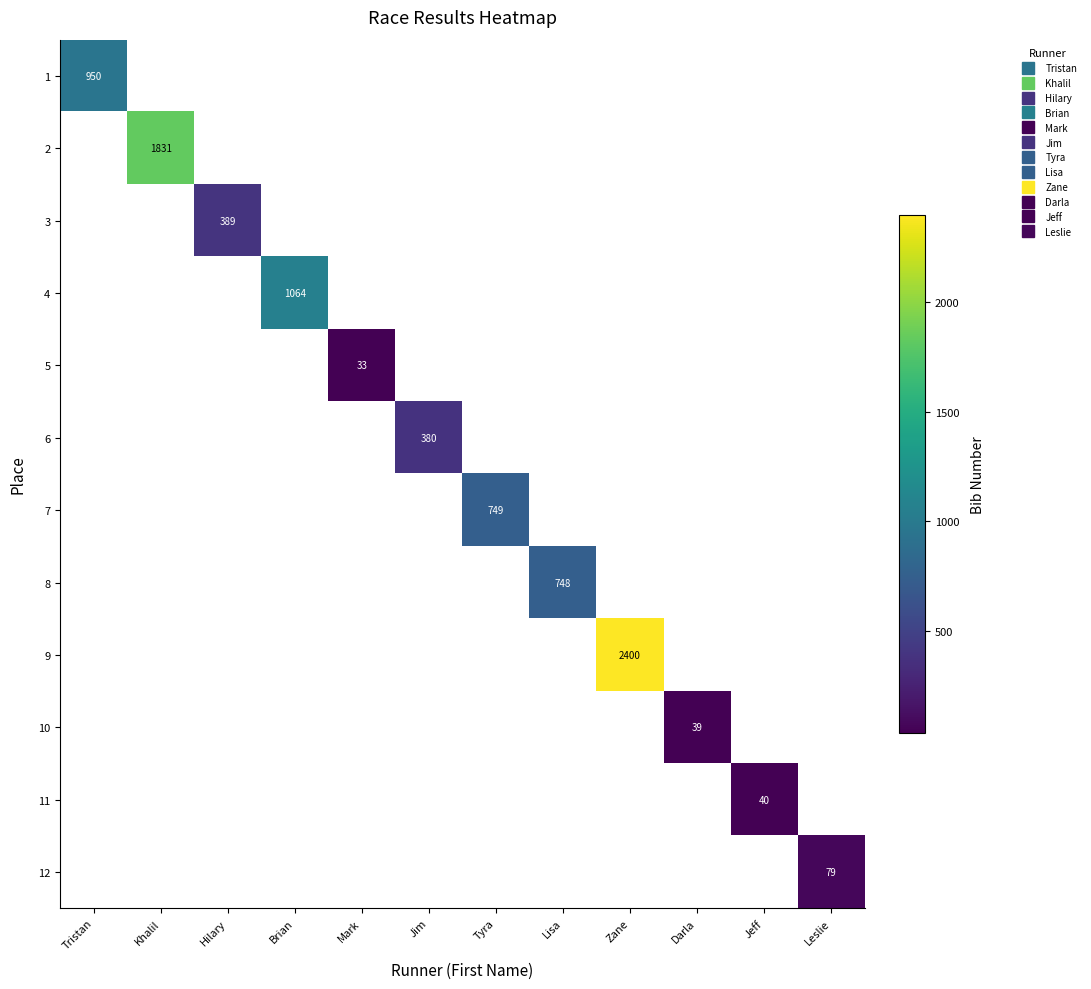

True or false: 8 has a value of 275.6 at Lisa.

False